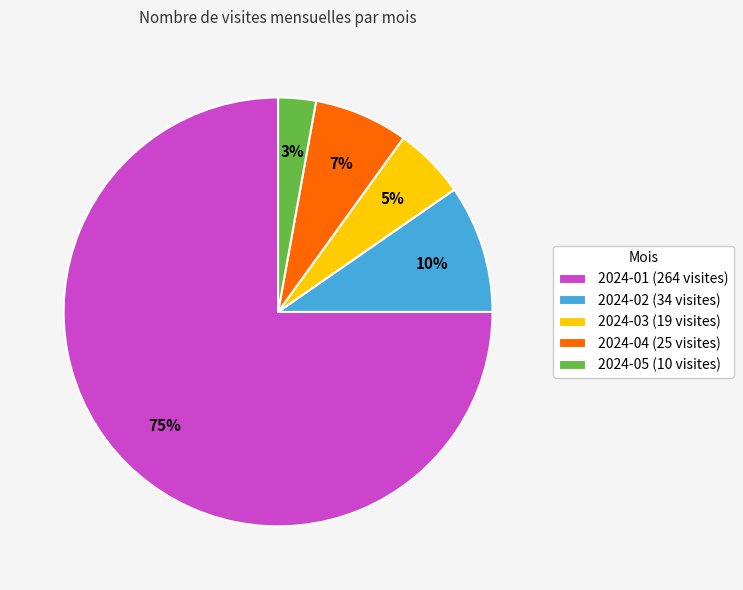

Rank the categories by value from lowest to highest.

2024-05, 2024-03, 2024-04, 2024-02, 2024-01